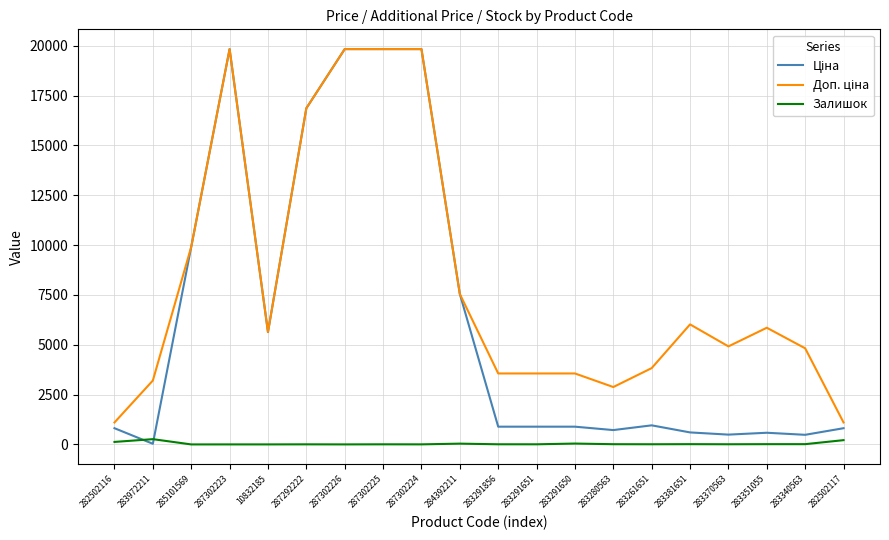

Is it true that Залишок equals 8.0 at 283370563?

True